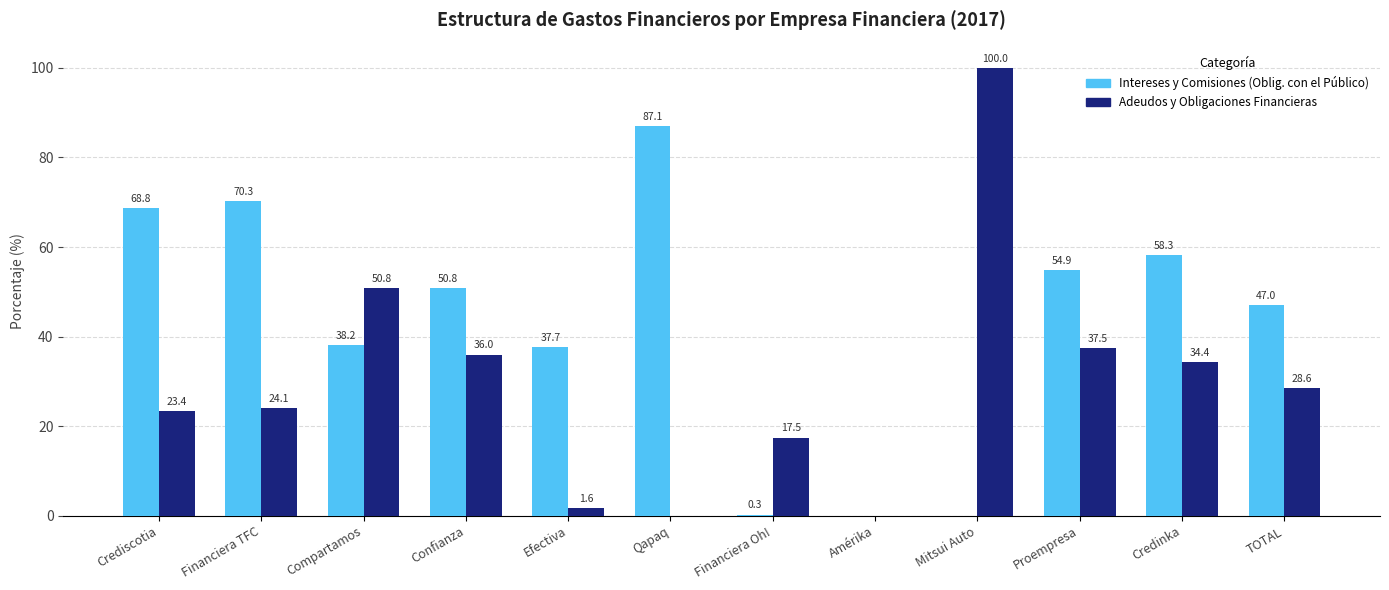

The value of Adeudos y Obligaciones Financieras at Financiera Oh! is 24.7. True or false?

False